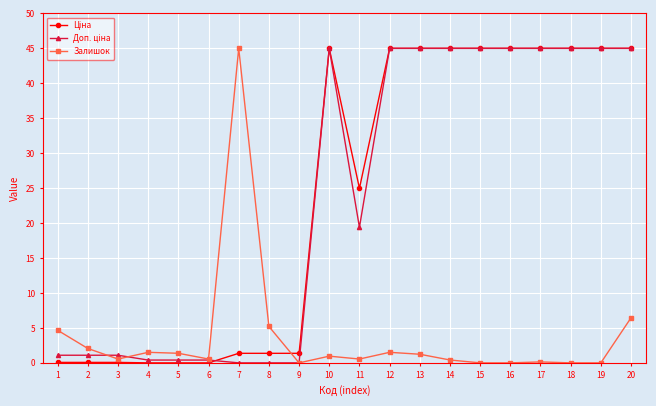

At which category is the sum across all series the highest?

20